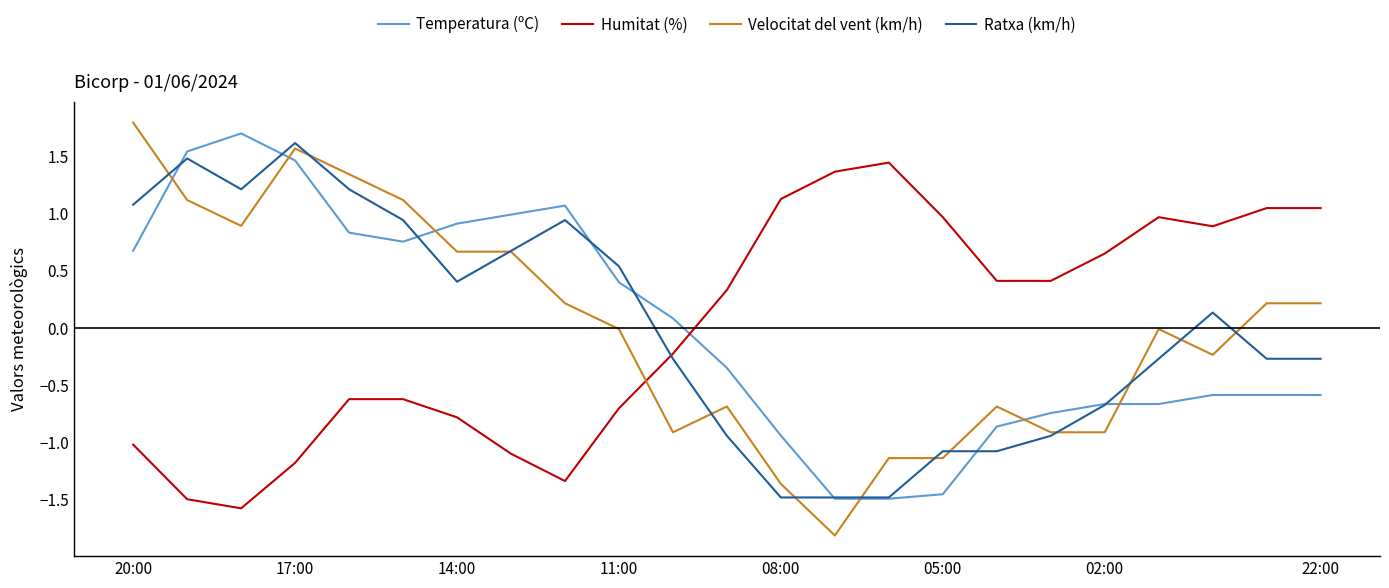

Which series has the widest spread of values?

Velocitat del vent (km/h)